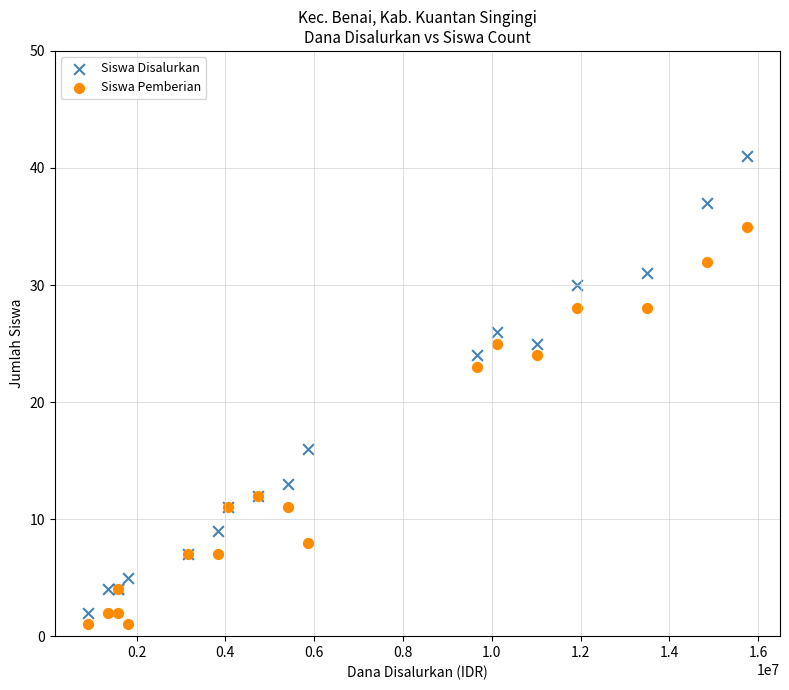

In the Siswa Pemberian series, what Y value is closest to 18?

23